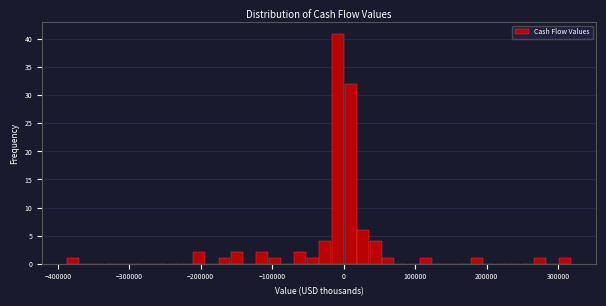

Read against the x-axis, roughly where is the centre of the tallest bar?

-10000